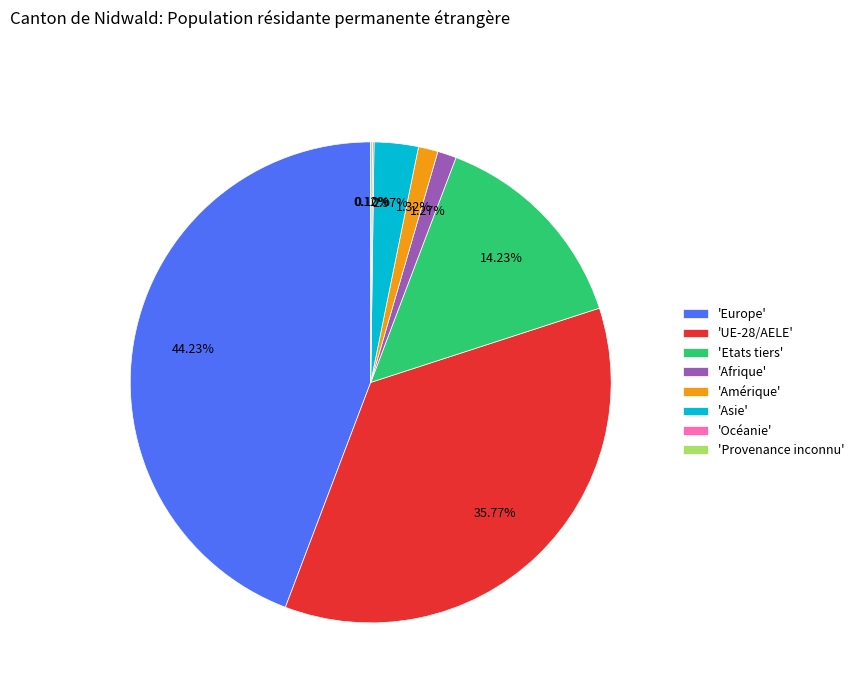

Does any single category account for the majority?

No